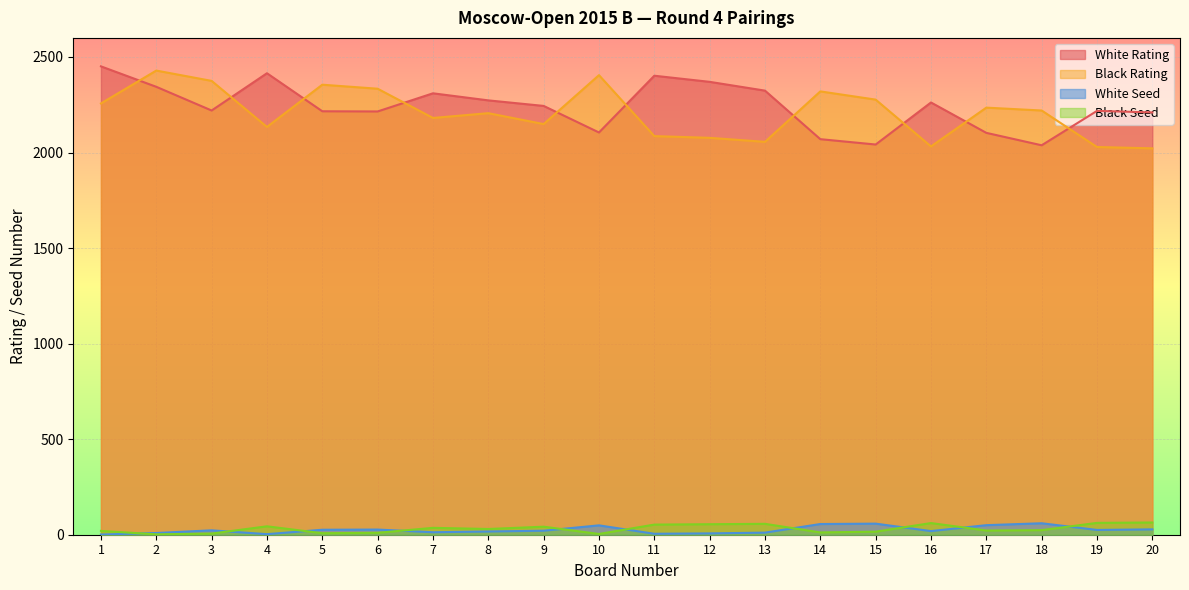

Between 2 and 14, which is larger?

2